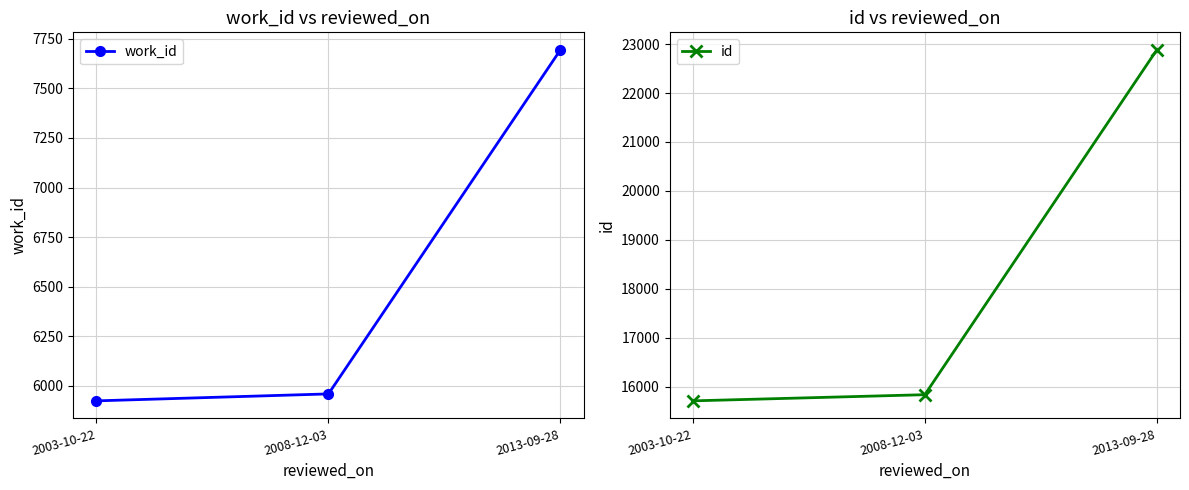

What is the minimum value shown in the chart?

5925